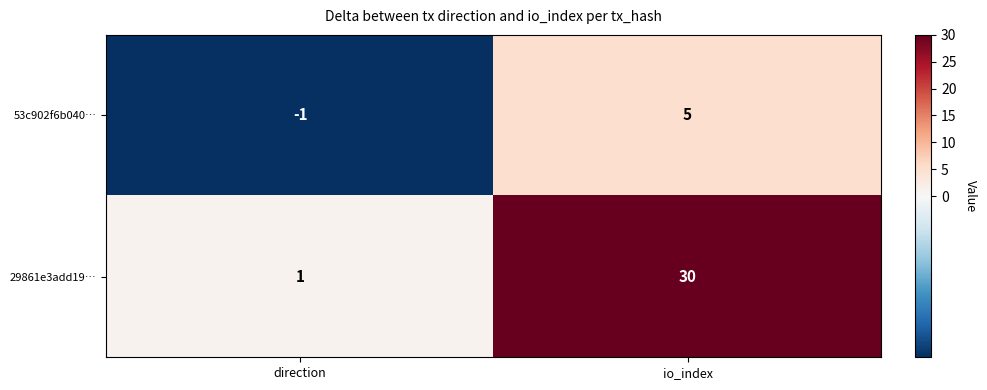

The value of 53c902f6b040… at io_index is 3. True or false?

False